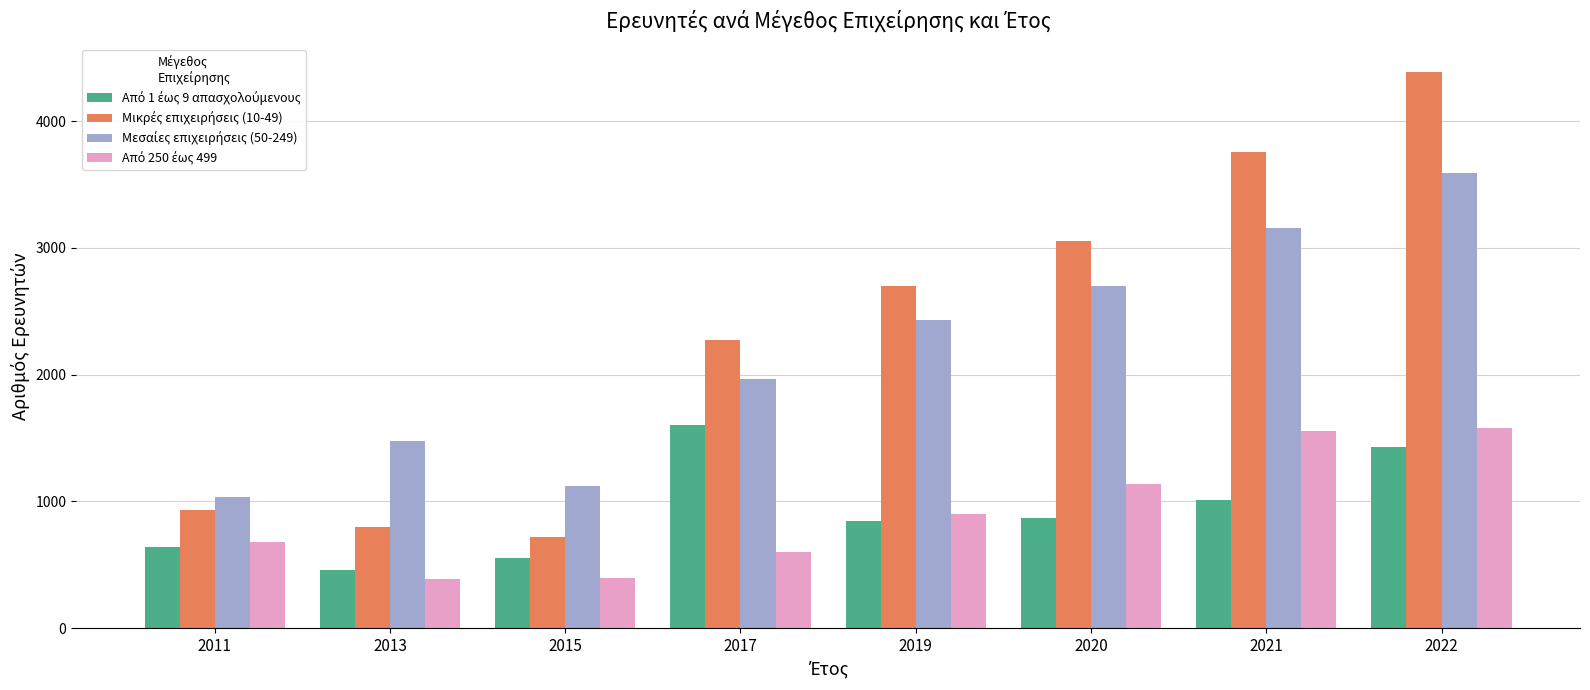

What is the maximum value shown in the chart?

4389.5